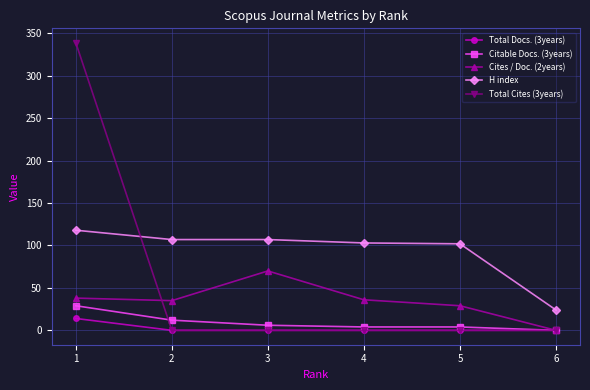

Which series has the widest spread of values?

Total Cites (3years)